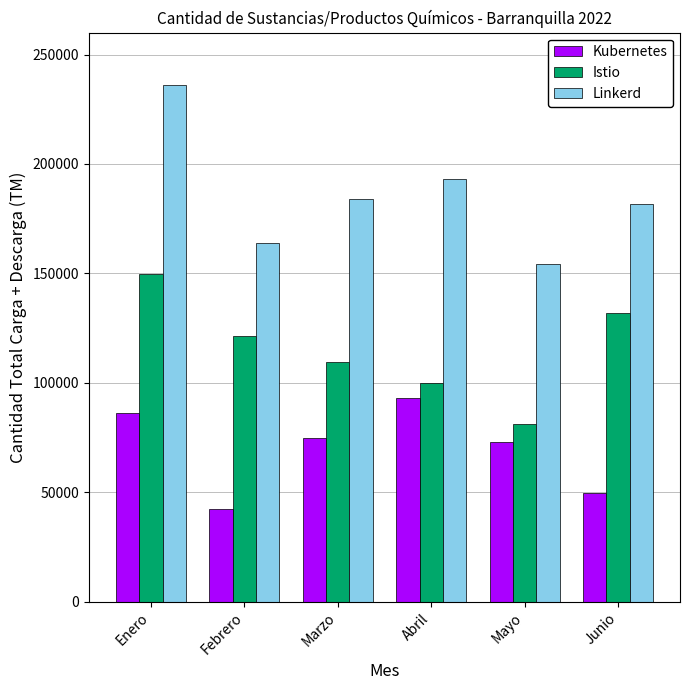

Count the number of data series in this chart.

3